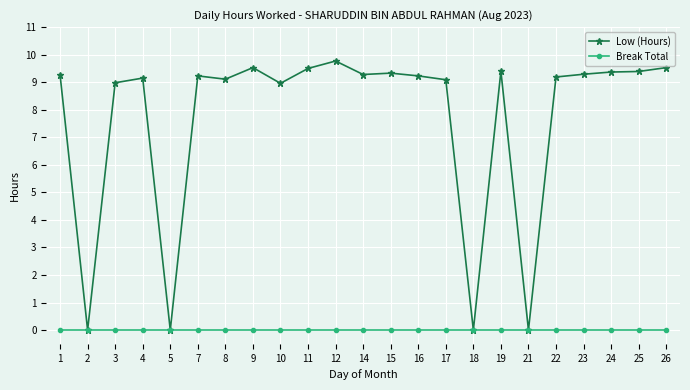

What are all the series names shown in the legend?

Low (Hours), Break Total